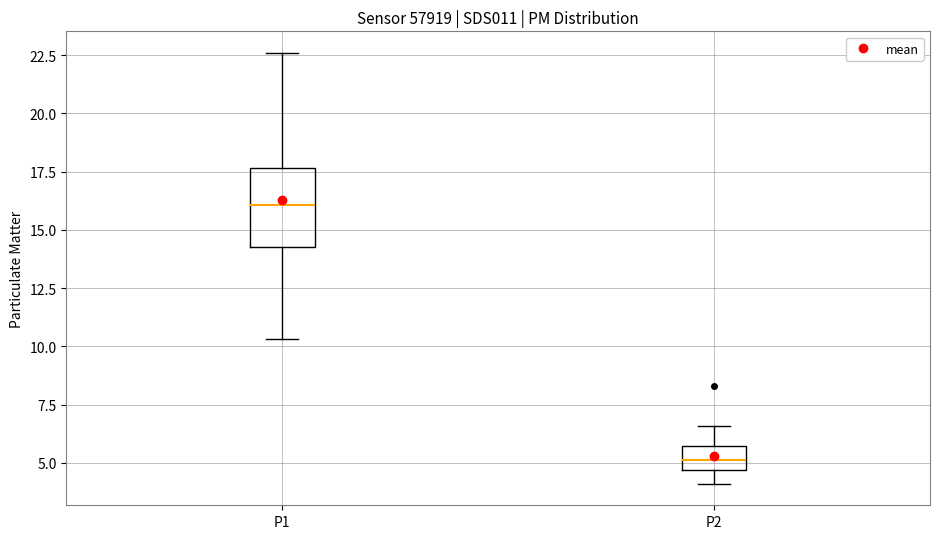

Which box's median line is the lowest?

P2